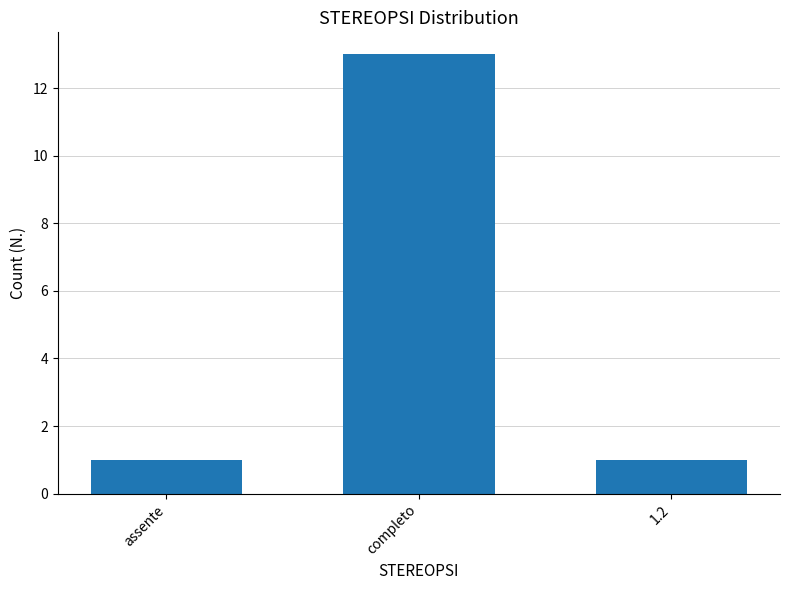

What is the difference between the maximum and second lowest values?

12